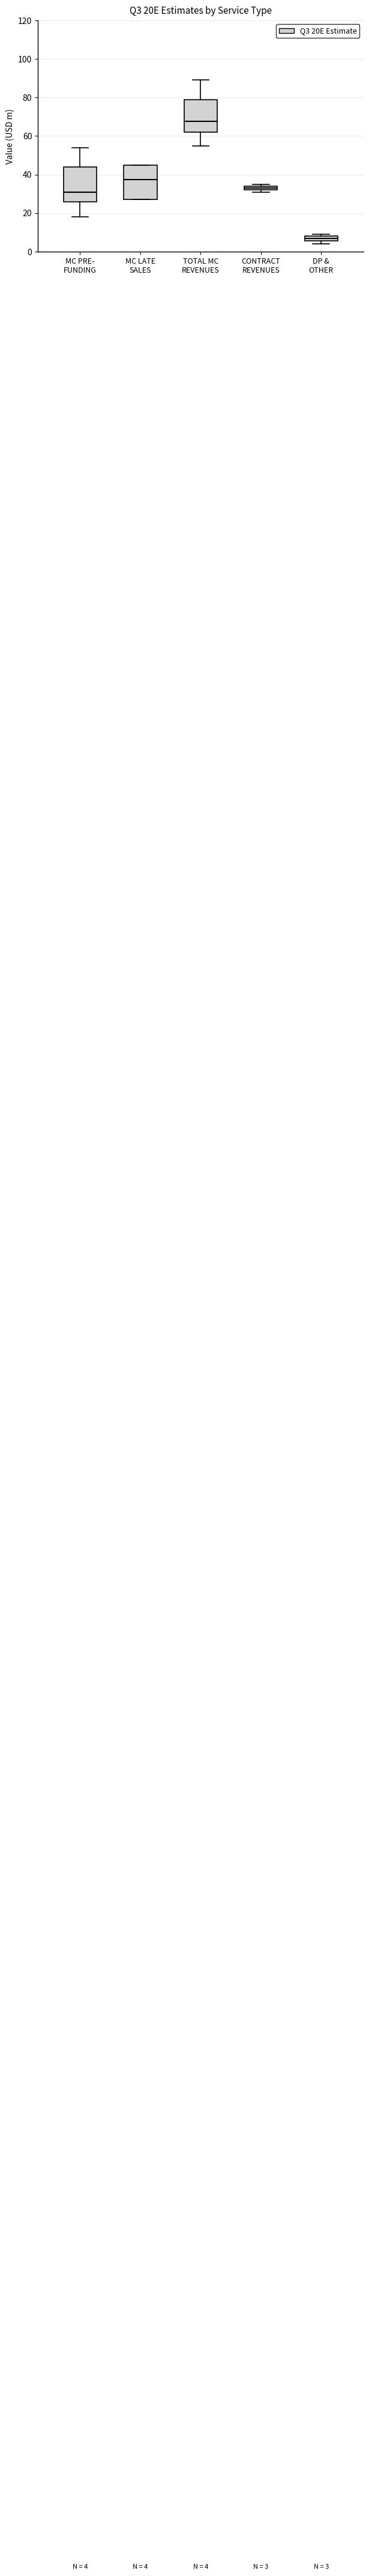

Which box's median line is the lowest?

DP & OTHER